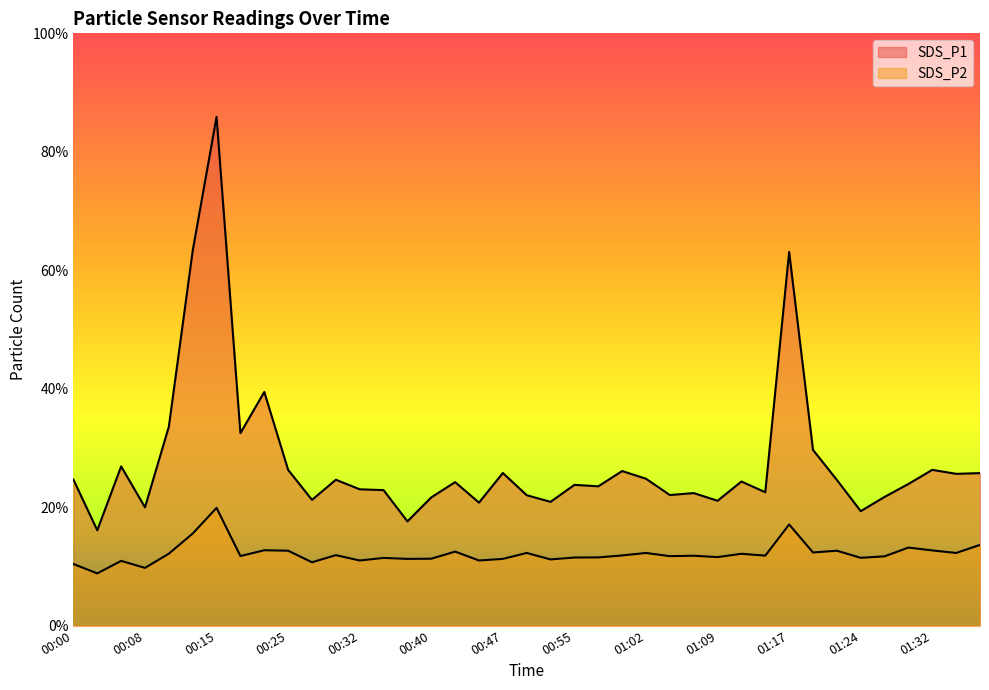

Rank the categories by SDS_P2 value from lowest to highest.

00:03, 00:08, 00:00, 00:27, 00:05, 00:32, 00:45, 00:52, 00:38, 00:47, 00:40, 00:35, 01:24, 00:55, 00:57, 01:09, 01:26, 01:04, 00:20, 01:07, 01:14, 00:59, 00:30, 01:12, 00:10, 00:50, 01:02, 01:34, 01:19, 00:42, 00:25, 01:22, 01:32, 00:23, 01:29, 01:37, 00:13, 01:17, 00:15